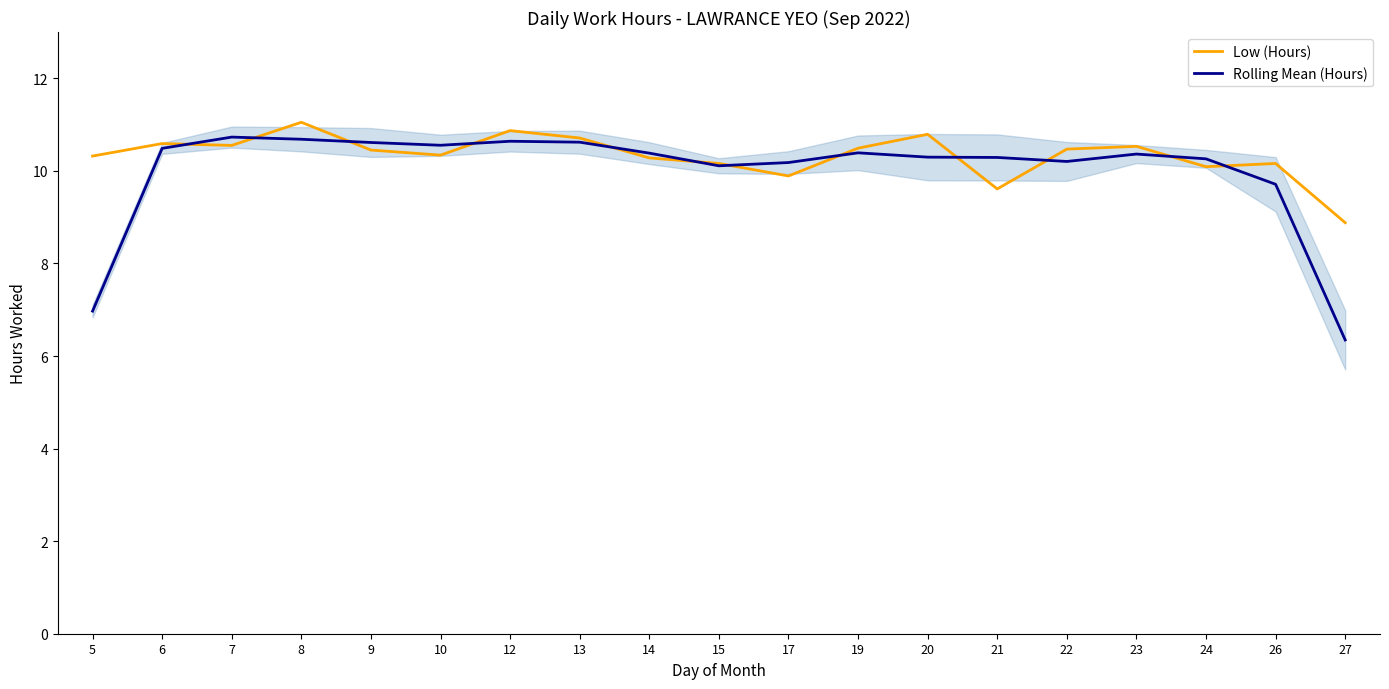

Reading left to right, list all the values displayed in this chart.

Low (Hours): 10.3	10.6	10.6	11.1	10.4	10.3	10.9	10.7	10.3	10.2	9.9	10.5	10.8	9.6	10.5	10.5	10.1	10.2	8.9
Rolling Mean (Hours): 7.0	10.5	10.7	10.7	10.6	10.6	10.6	10.6	10.4	10.1	10.2	10.4	10.3	10.3	10.2	10.4	10.3	9.7	6.3